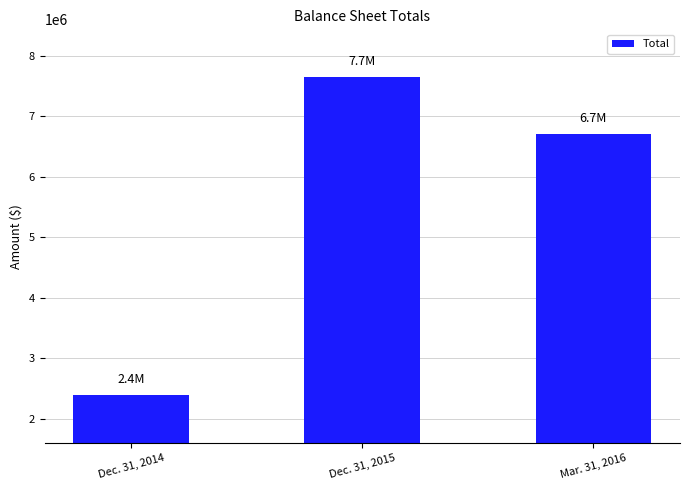

What is the label of the 1st bar from the left?

Dec. 31, 2014